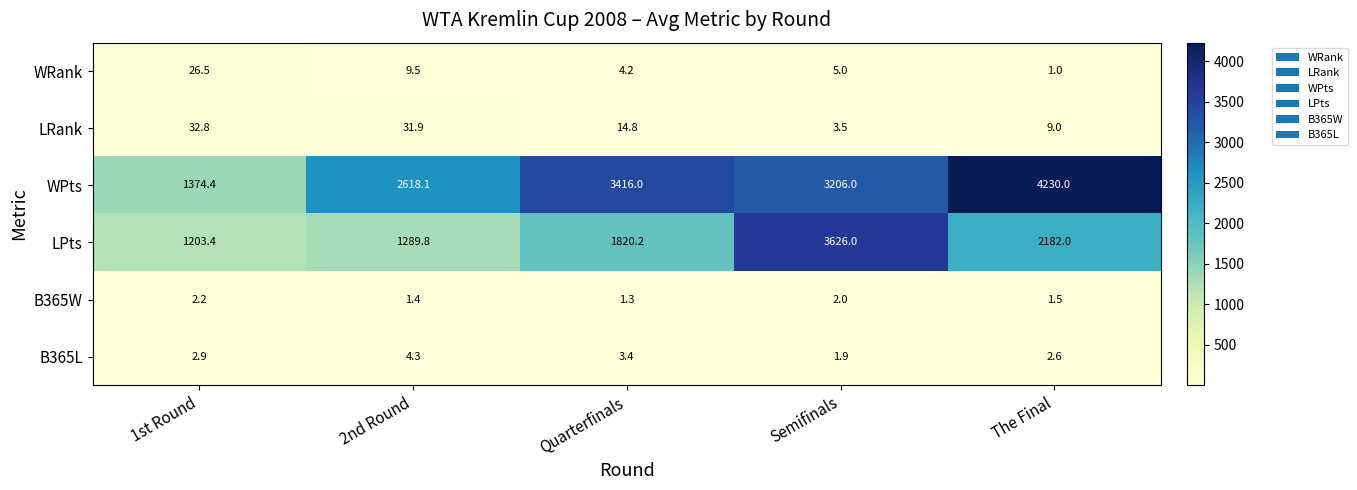

Is it true that WPts equals 1374.4 at 1st Round?

True